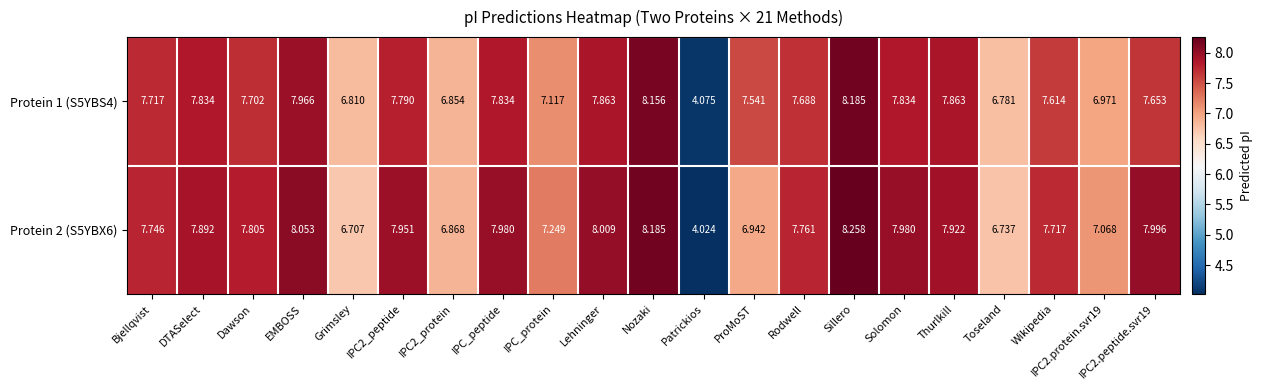

What is the difference between the highest and lowest values at Grimsley?

0.1